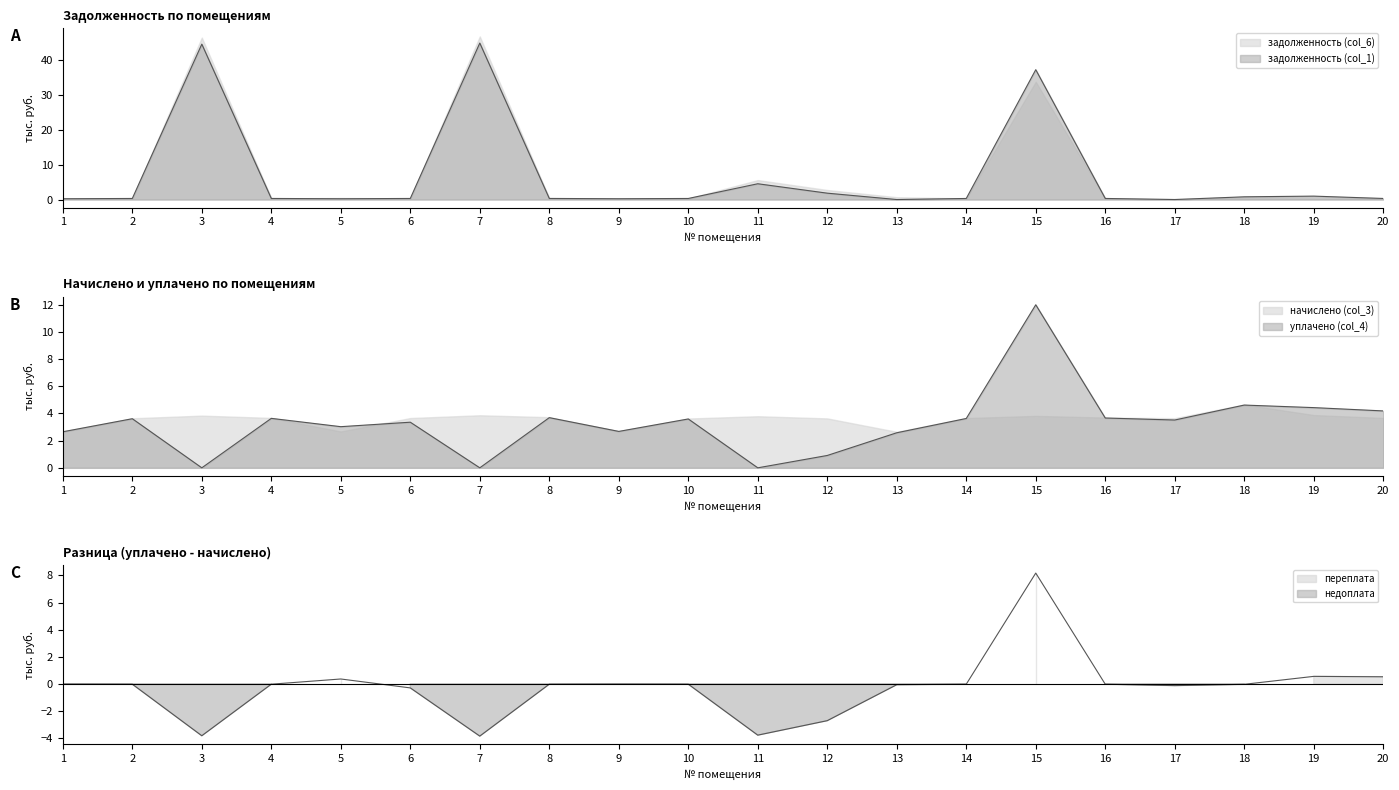

How many categories are shown in the chart?

20